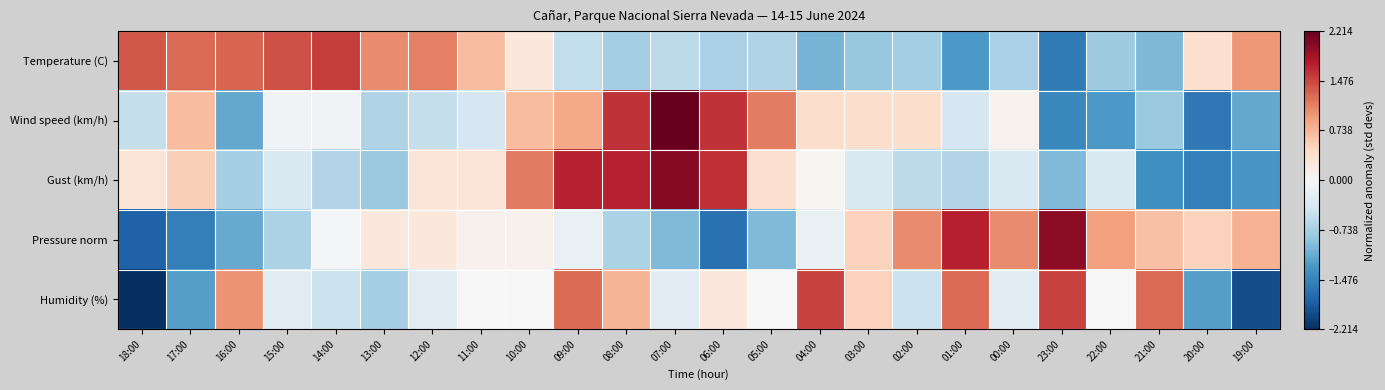

What is the total value across all series at 16:00?

-0.7